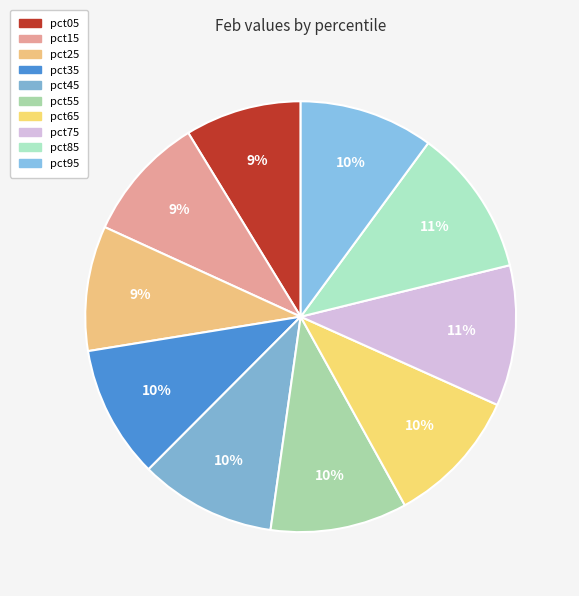

The pct85 slice represents 11% of the pie. True or false?

True